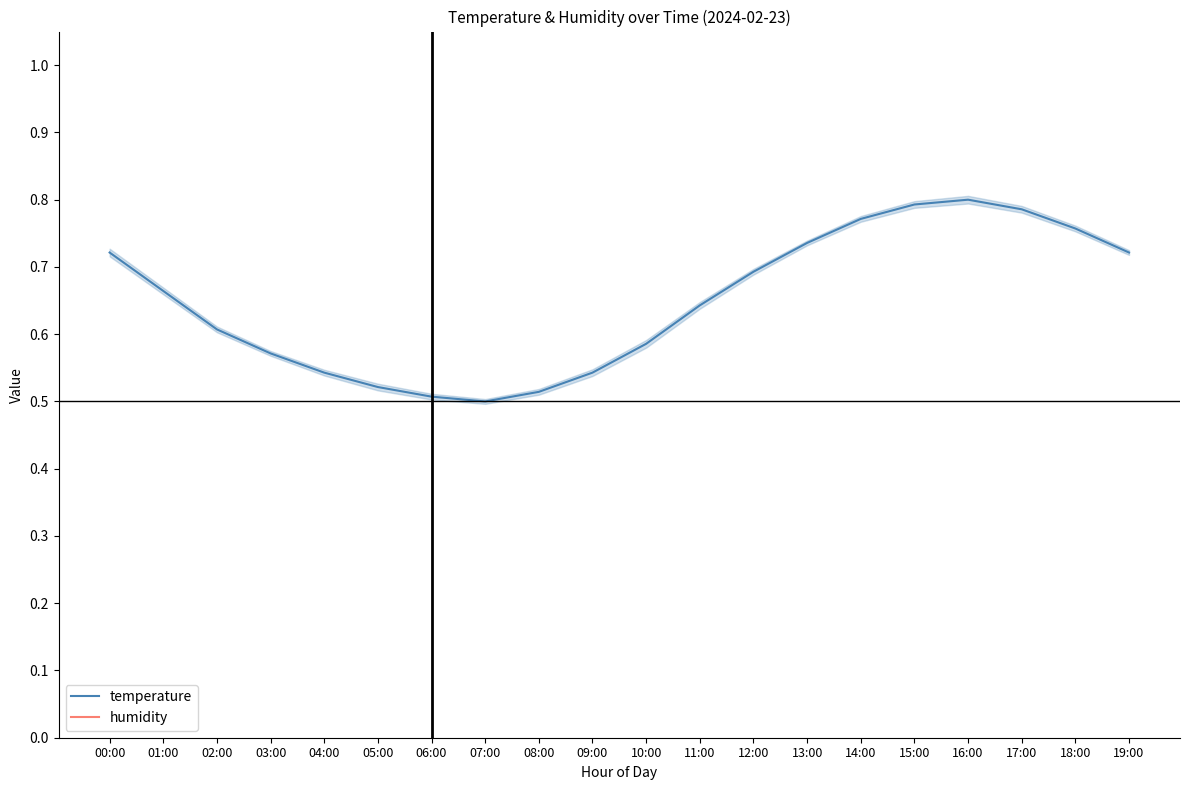

True or false: humidity and temperature intersect in this chart.

False